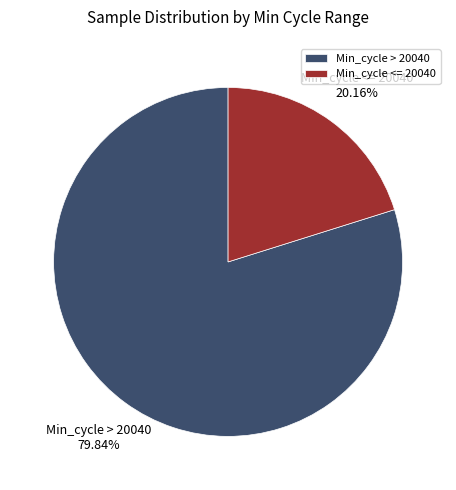

Between Min_cycle <= 20040 and Min_cycle > 20040, which is larger?

Min_cycle > 20040